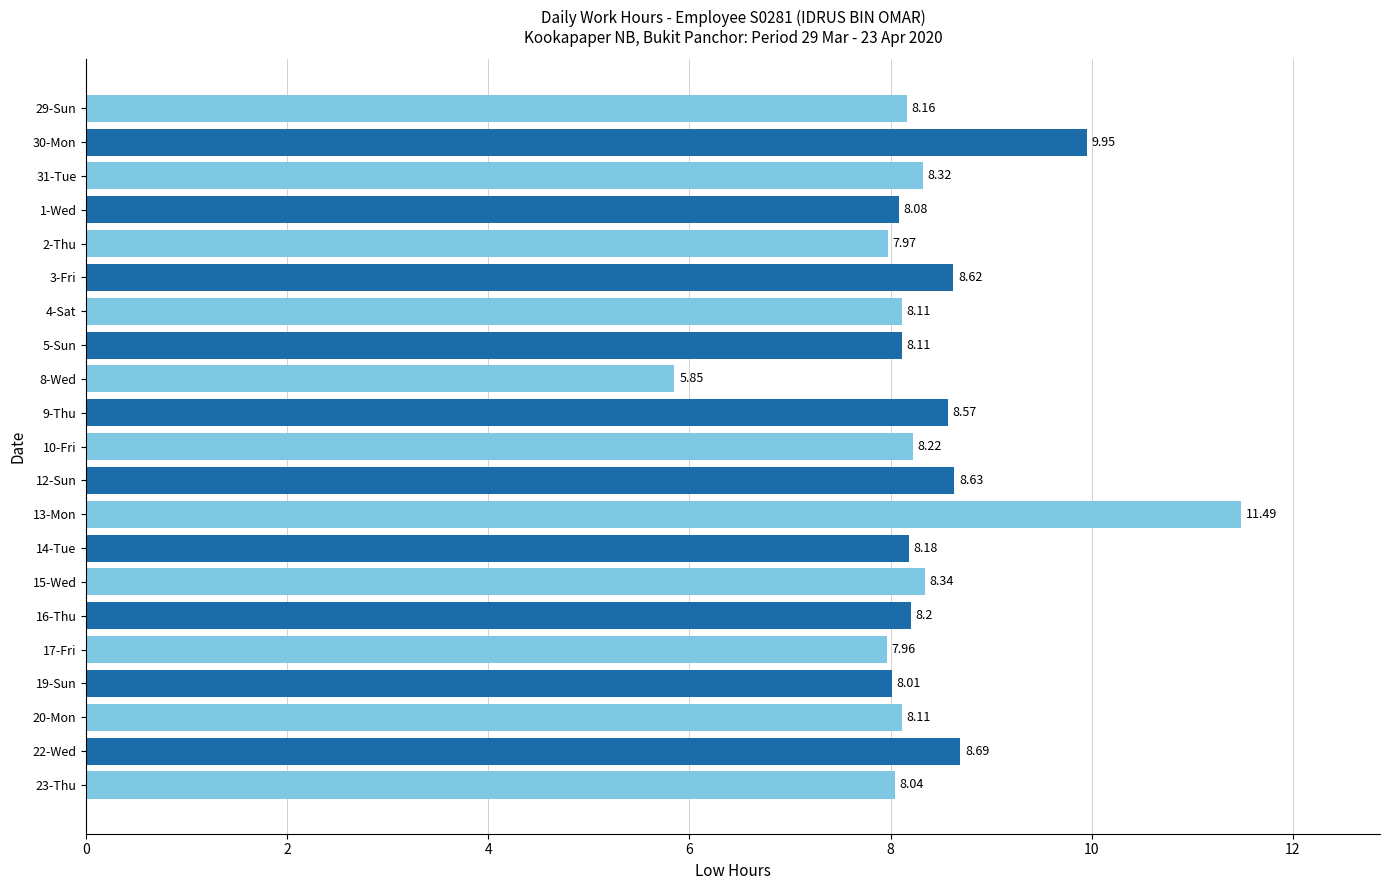

What is the sum of all values?

175.6